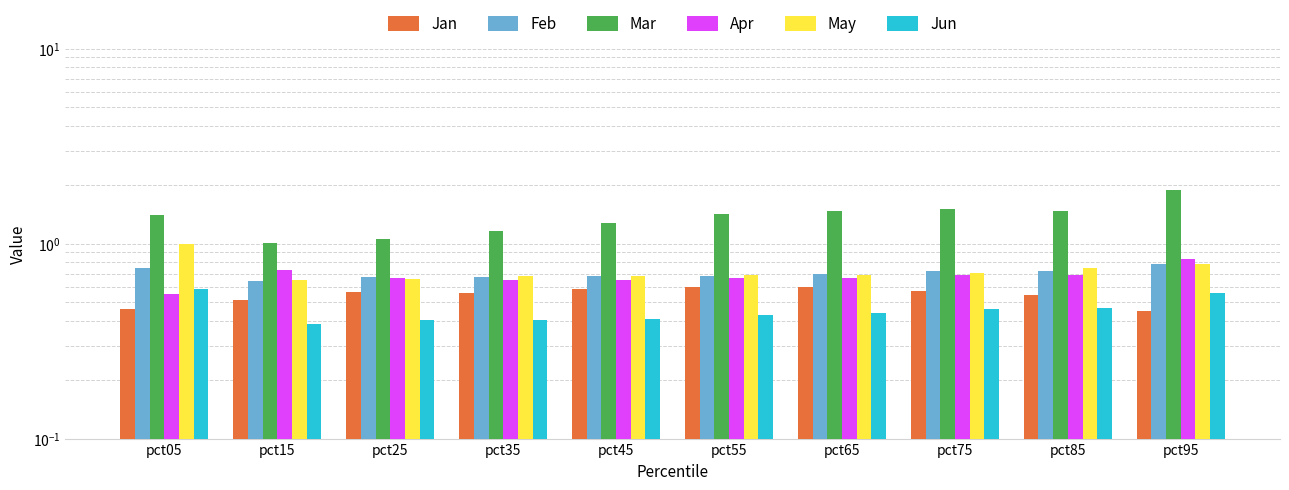

True or false: Feb has a value of 0.6 at pct15.

True